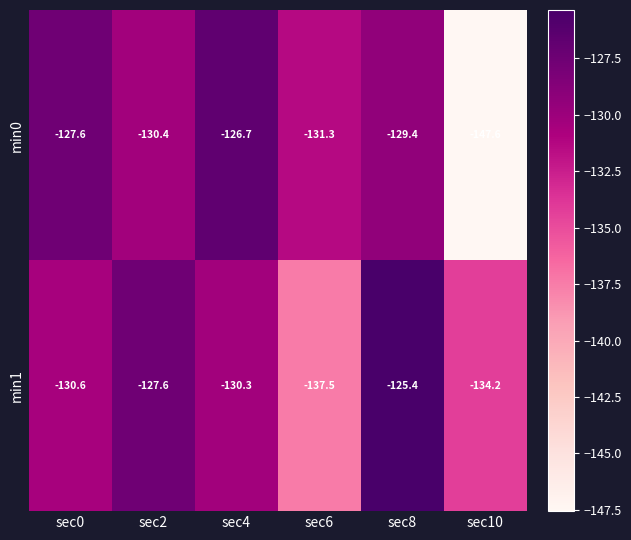

Count the number of categories in the chart.

6